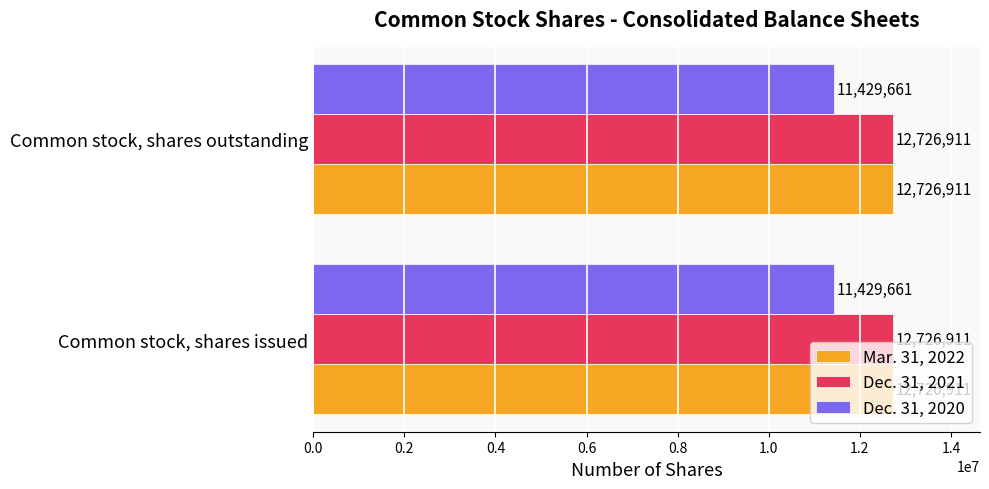

Count the number of data series in this chart.

3